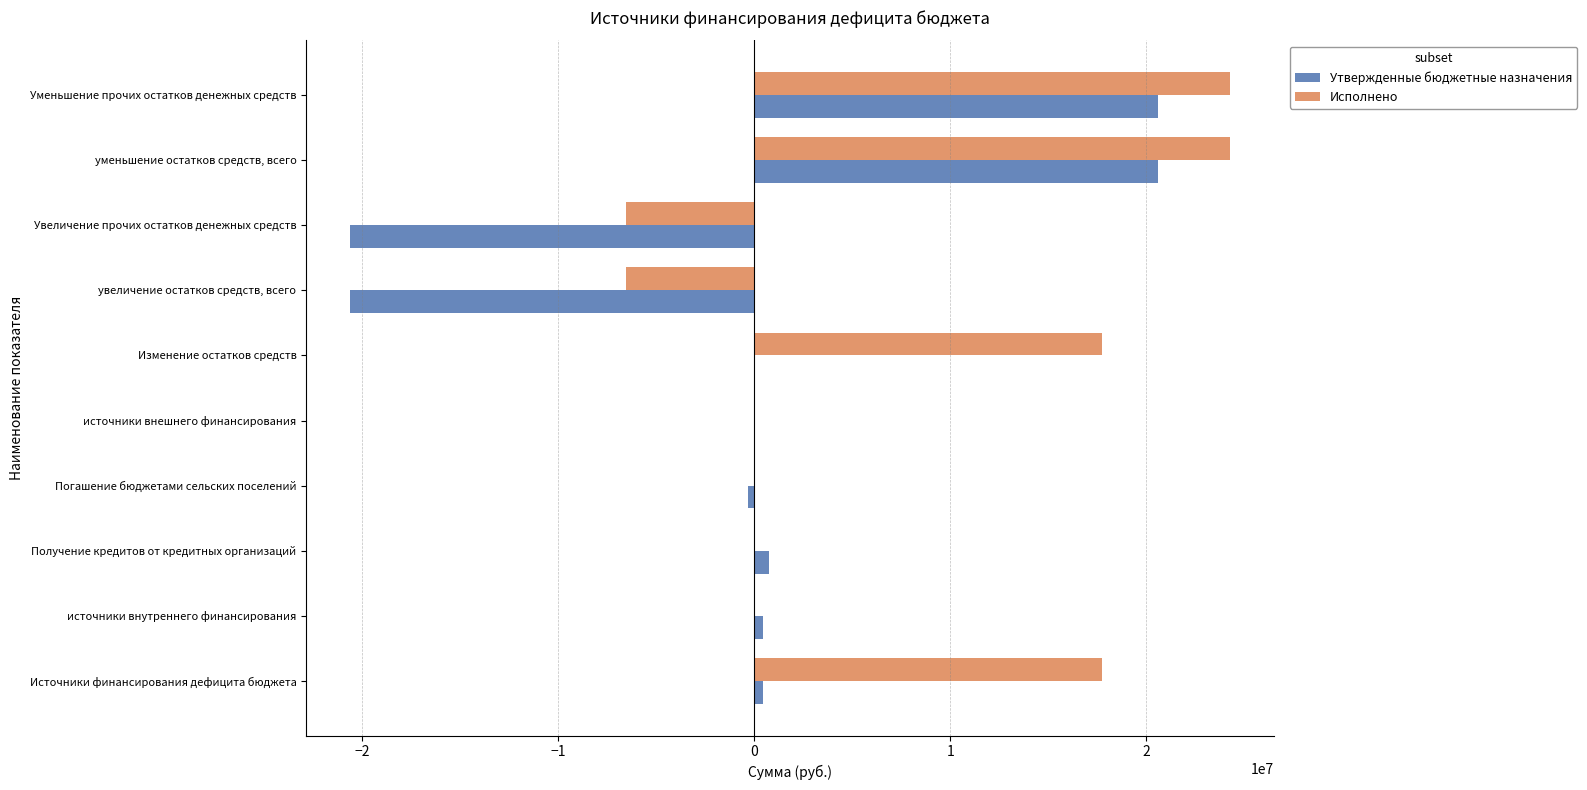

Is the value of Утвержденные бюджетные назначения at источники внутреннего финансирования greater than the value of Исполнено at уменьшение остатков средств, всего?

No